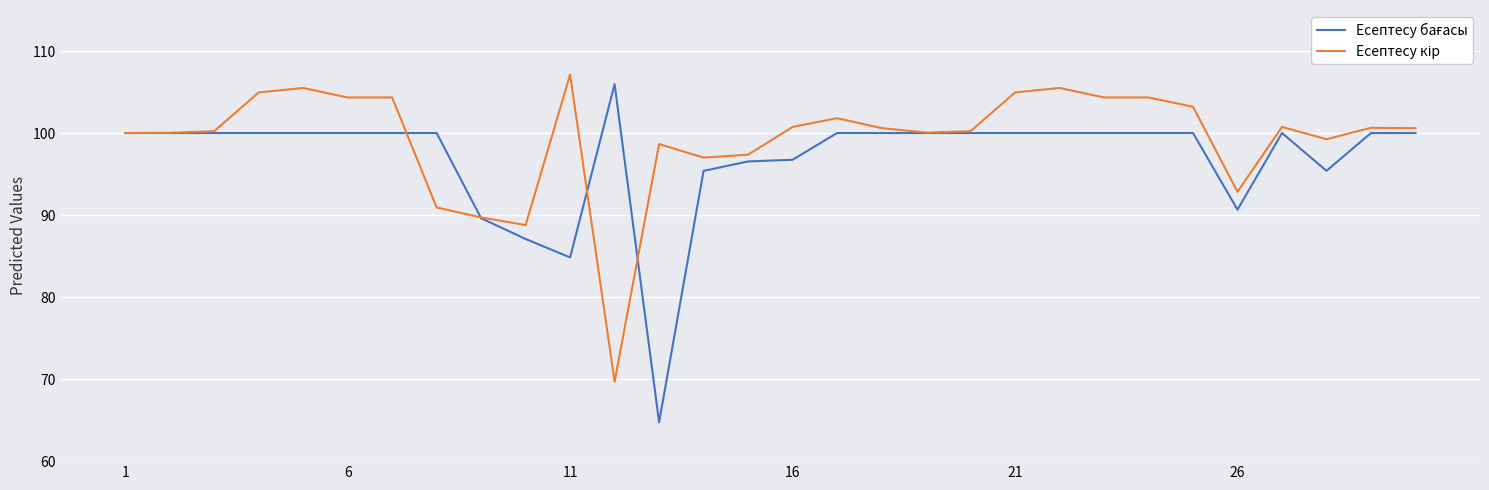

What is the maximum value shown in the chart?

107.1